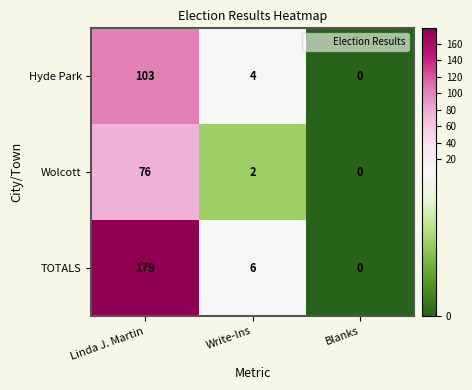

Reading left to right, transcribe all the data shown in this chart.

Hyde Park: 103	4	0
Wolcott: 76	2	0
TOTALS: 179	6	0